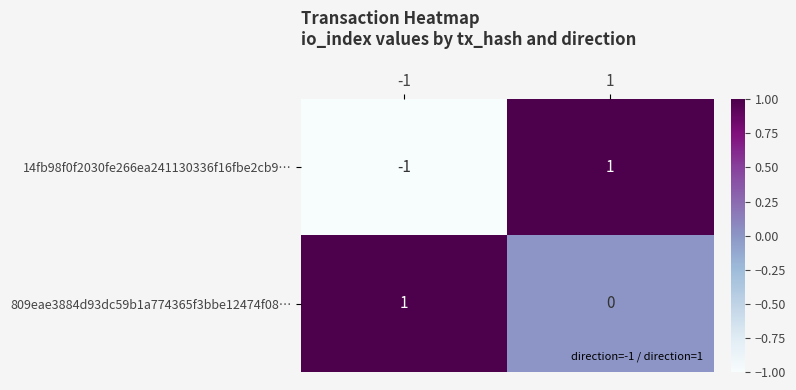

True or false: 809eae3884d93dc59b1a774365f3bbe12474f08… has a value of 1 at -1.

True